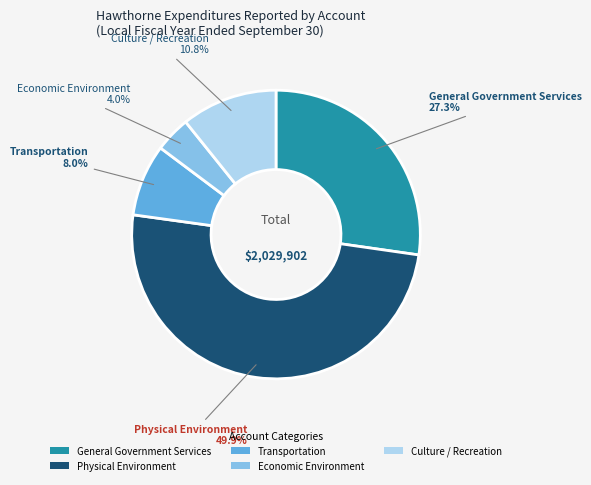

Which category has the biggest portion of the pie?

Physical Environment